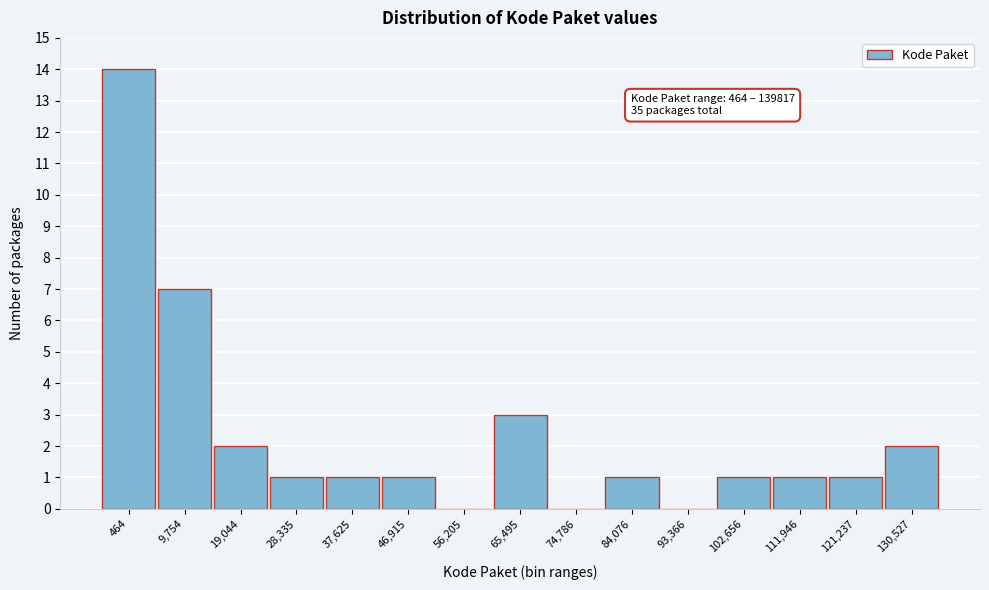

Reading left to right, list all the values displayed in this chart.

464=14	9,754=7	19,044=2	28,335=1	37,625=1	46,915=1	56,205=0	65,495=3	74,786=0	84,076=1	93,366=0	102,656=1	111,946=1	121,237=1	130,527=2